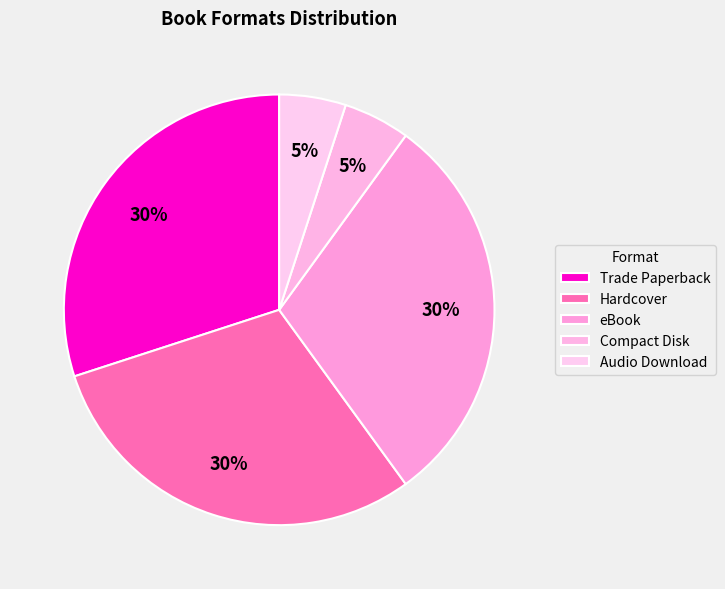

How many slices are in this pie chart?

5